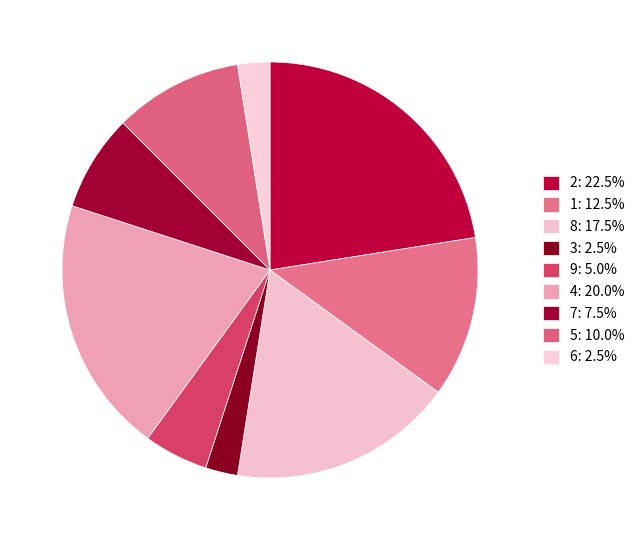

How many segments does this pie chart have?

9